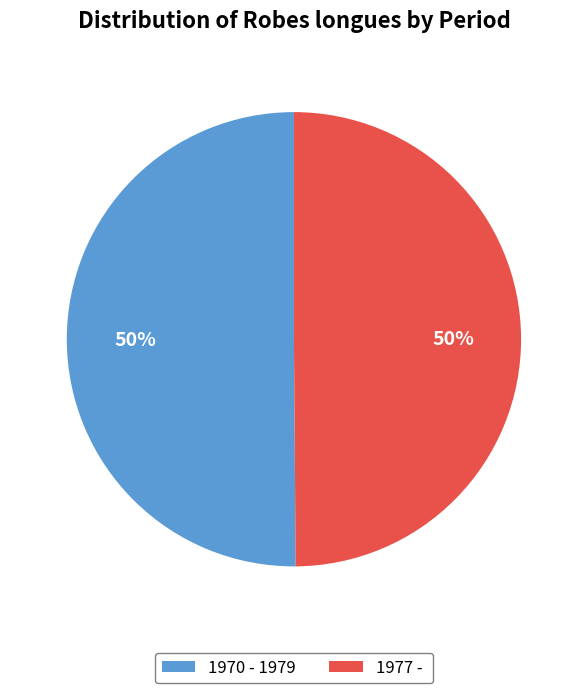

How many slices are in this pie chart?

2